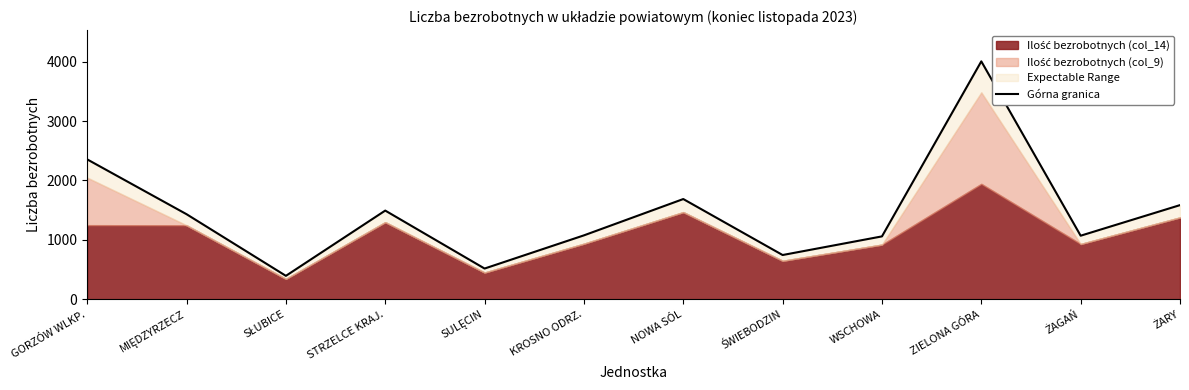

At which category does the chart reach its peak across all series?

ZIELONA GÓRA